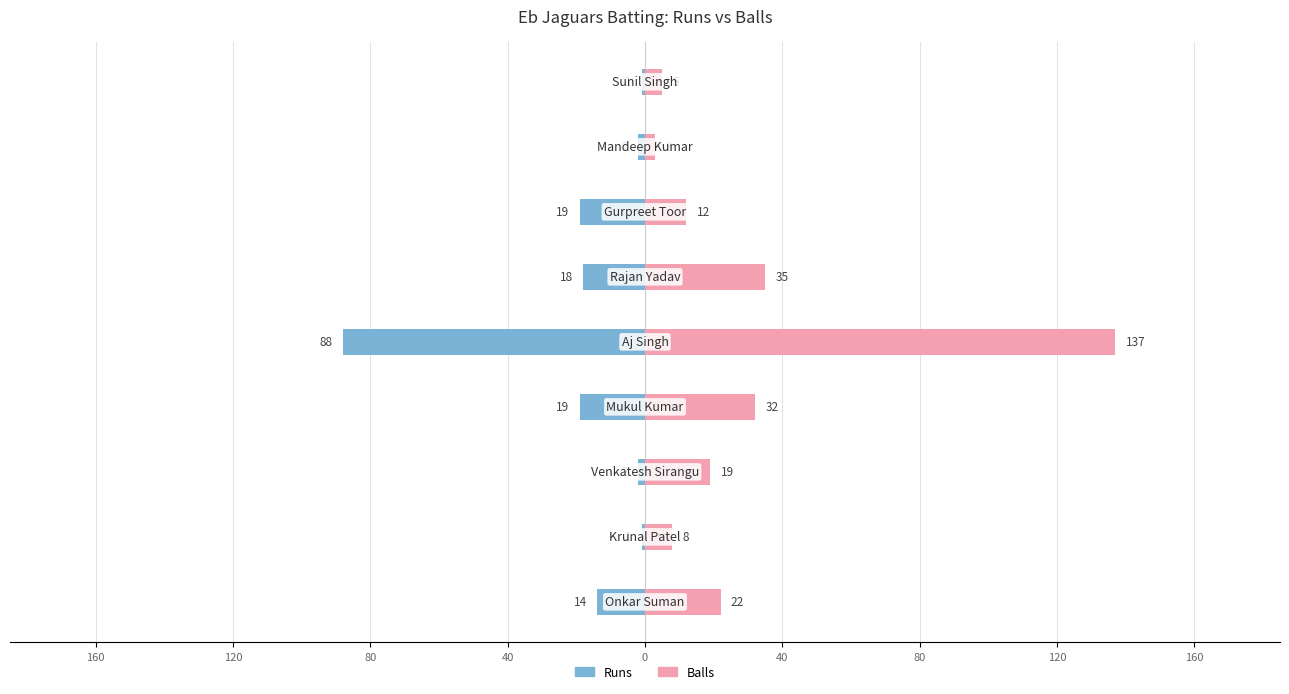

What are all the series names shown in the legend?

Runs, Balls